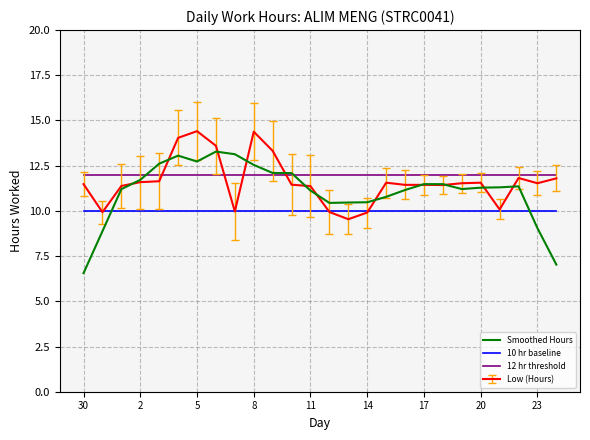

Does the chart display data point markers on the line(s)?

No